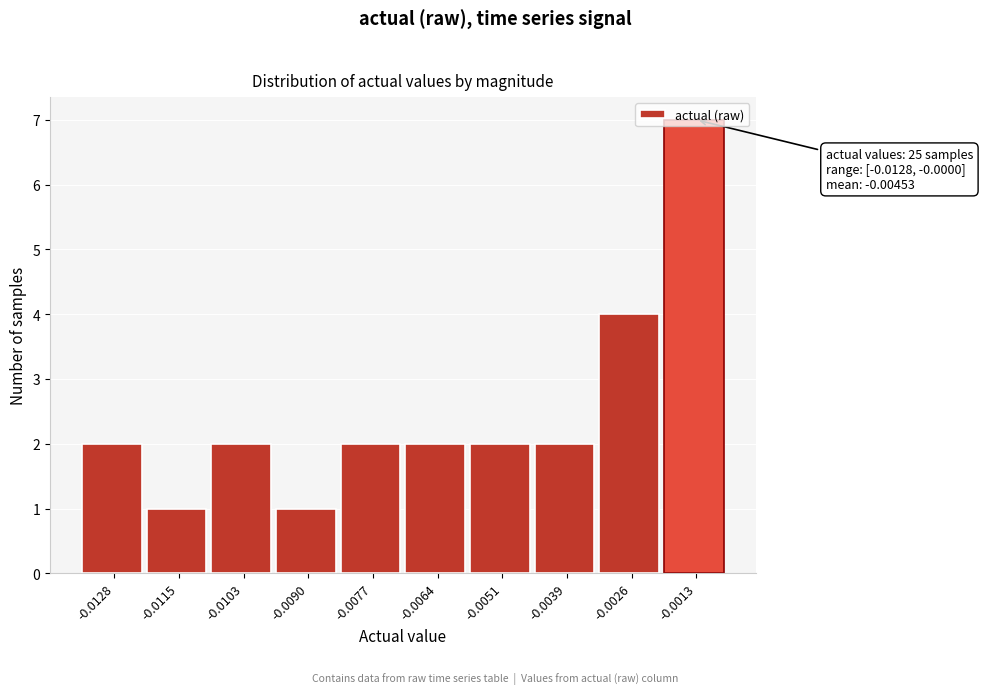

What is the value of the 9th bar from the left?

4